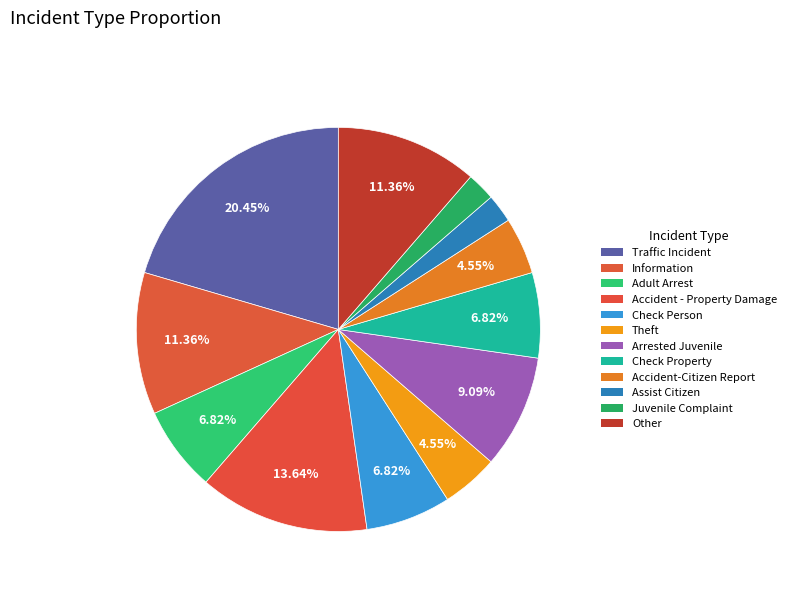

Does Arrested Juvenile represent more than half of the total?

No